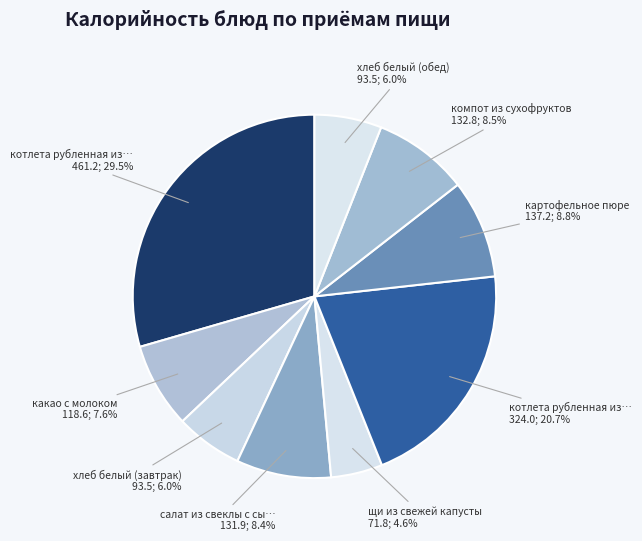

How many slices are in this pie chart?

9